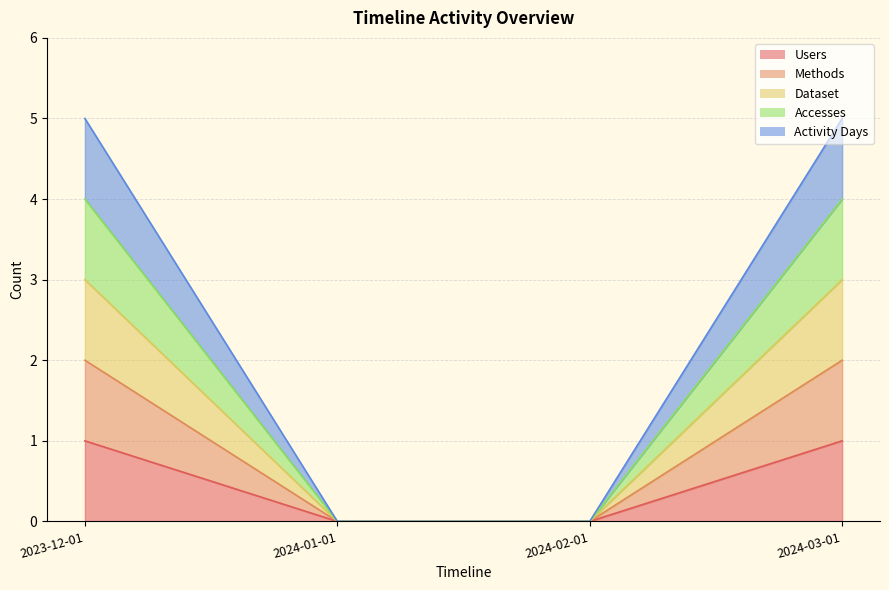

True or false: Activity Days has a value of 3 at 2024-02-01.

False